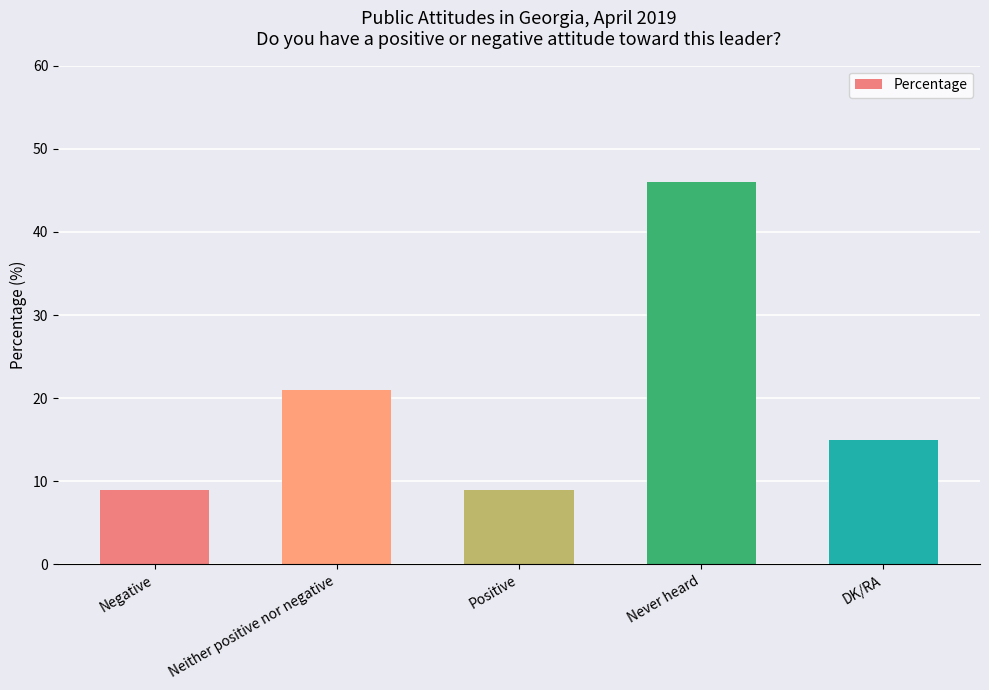

What is the change in value from Neither positive nor negative to Positive?

-12